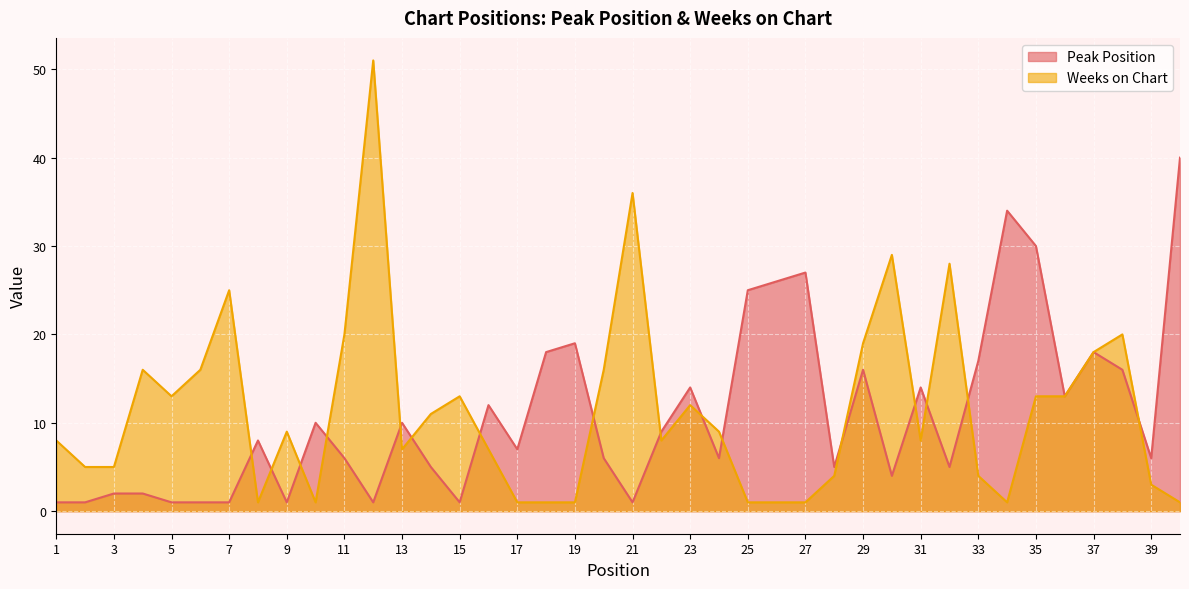

What is the value of the Weeks on Chart point at the 24th from the left?

9